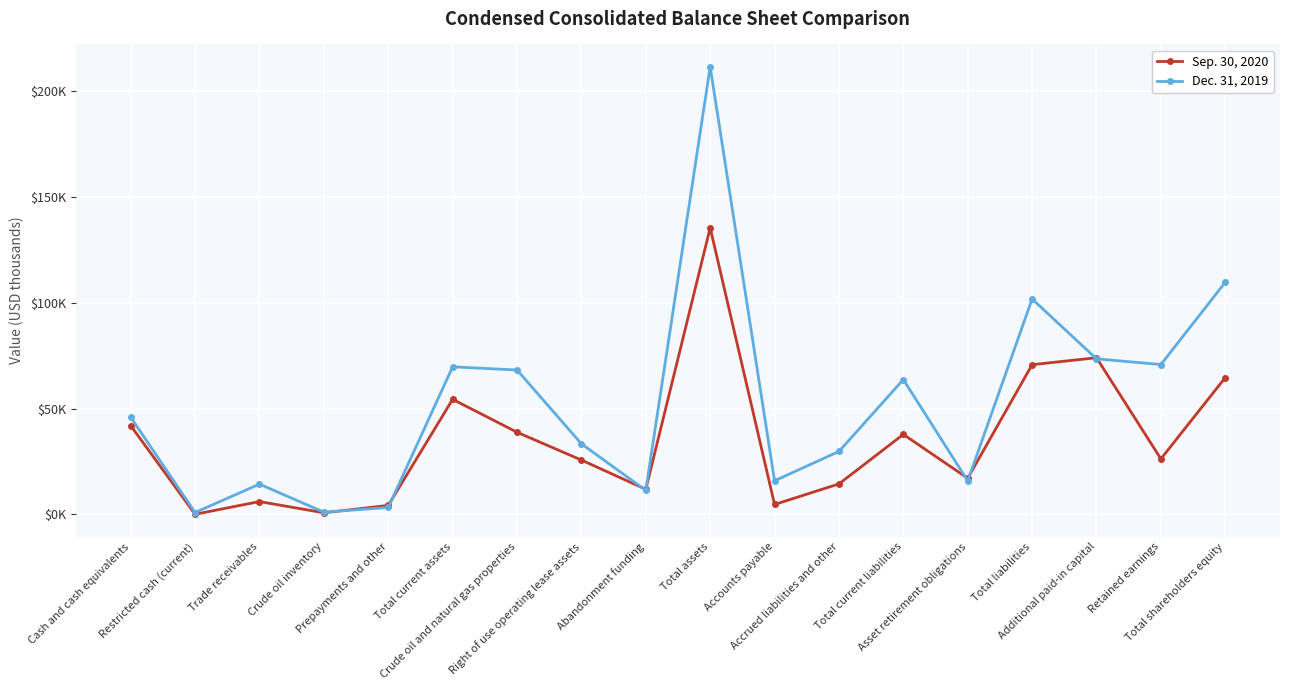

Where does the Sep. 30, 2020 series first go above 26247?

Cash and cash equivalents